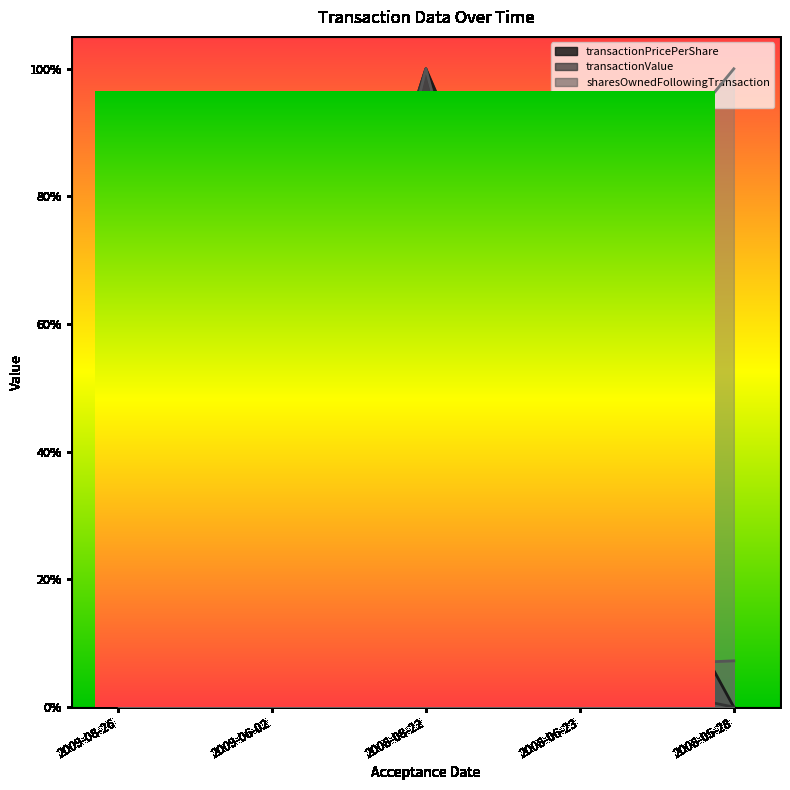

What is the label of the 3rd point from the left?

2008-08-22